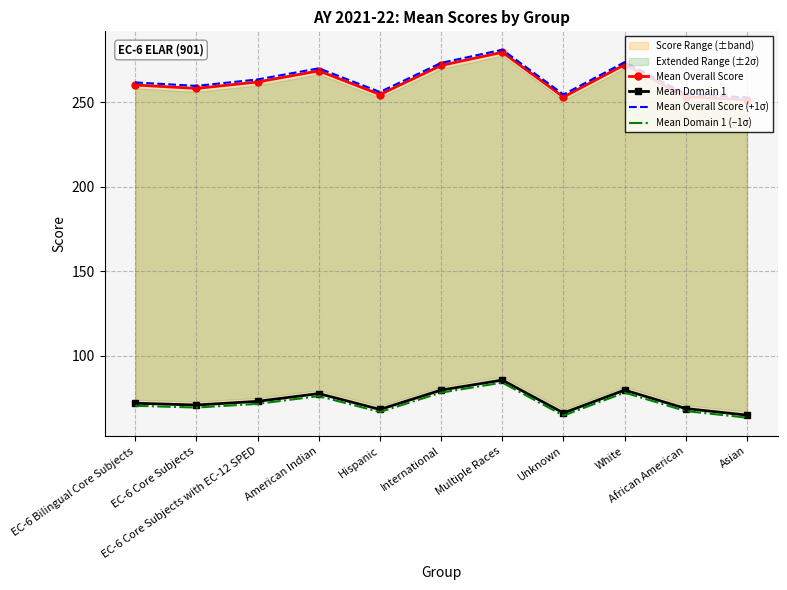

At which category does Mean Domain 1 reach its first local valley?

EC-6 Core Subjects